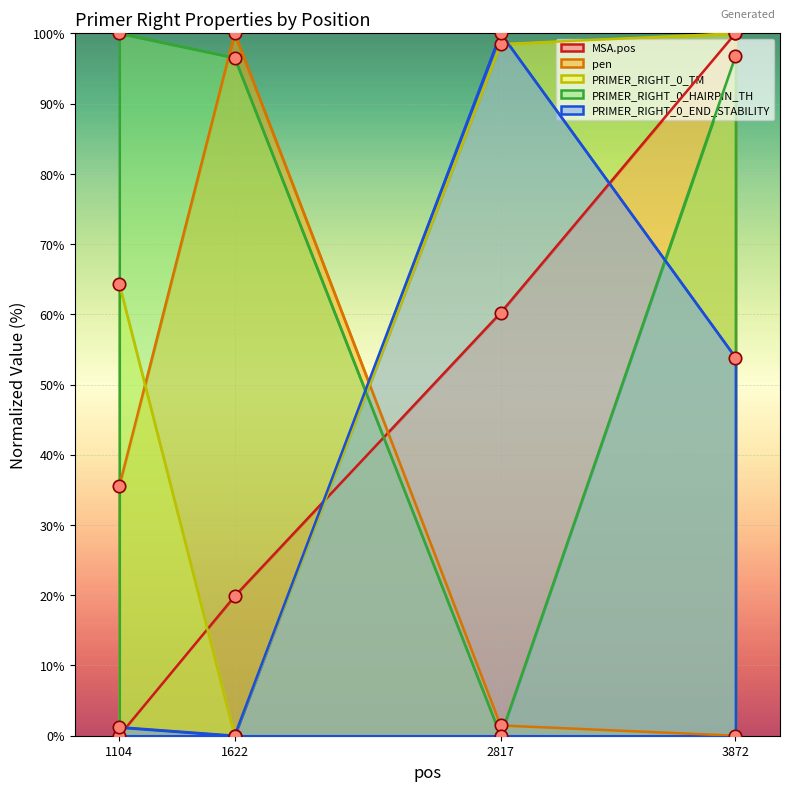

Is the value of PRIMER_RIGHT_0_TM at 2817 greater than the value of PRIMER_RIGHT_0_HAIRPIN_TH at 2817?

Yes